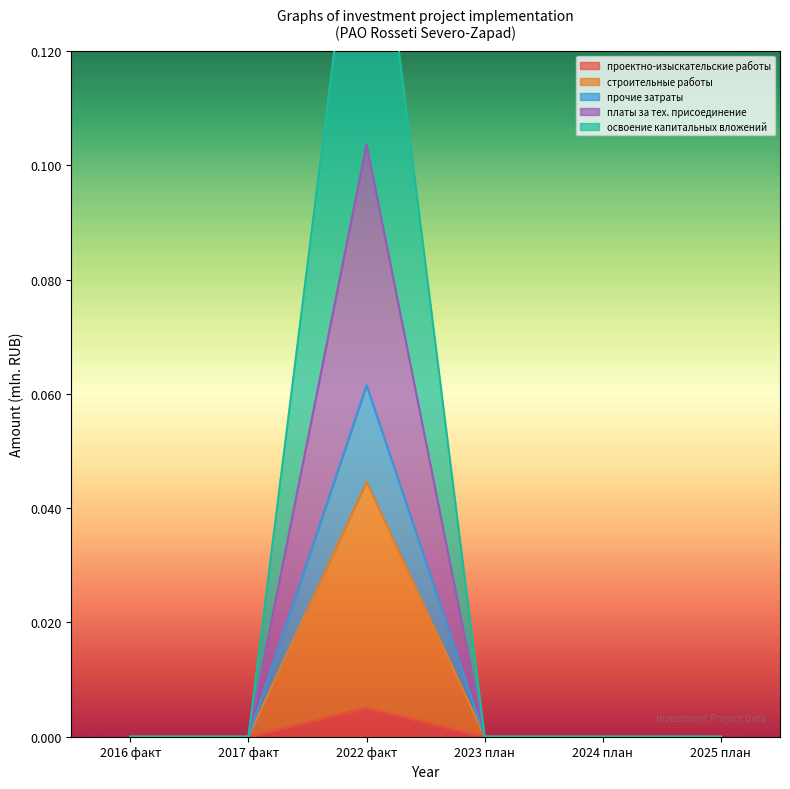

True or false: строительные работы and проектно-изыскательские работы intersect in this chart.

False